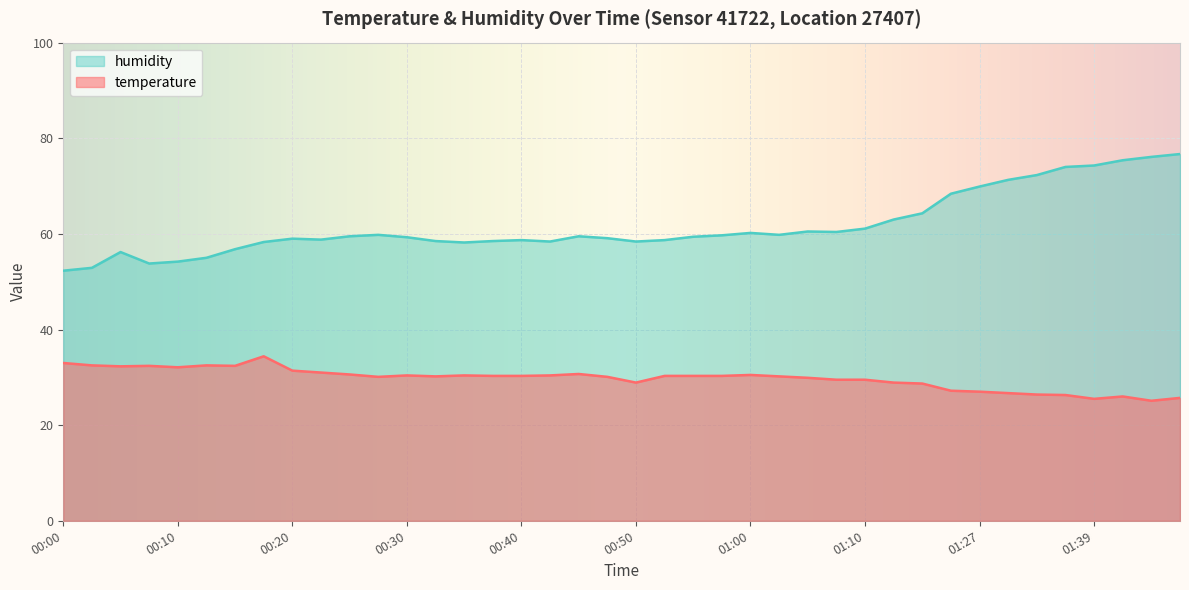

True or false: temperature and humidity cross at least once.

False